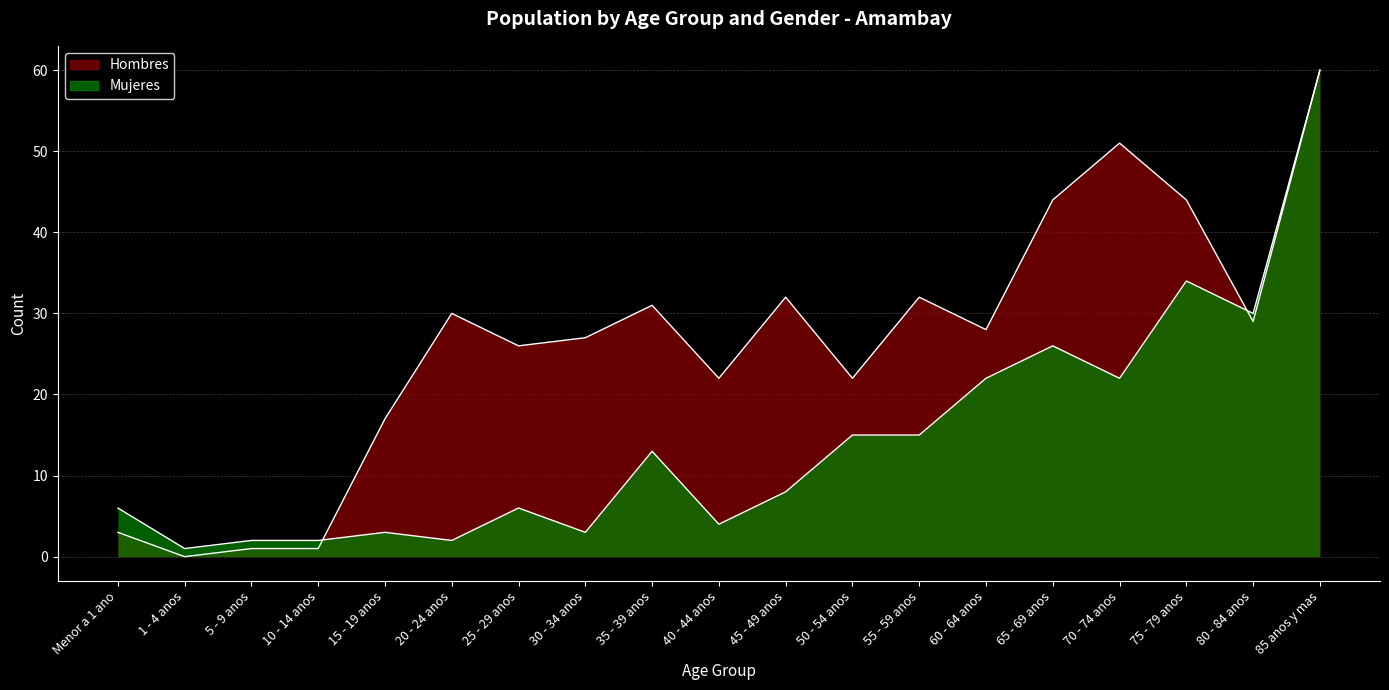

What is the greatest value displayed?

60